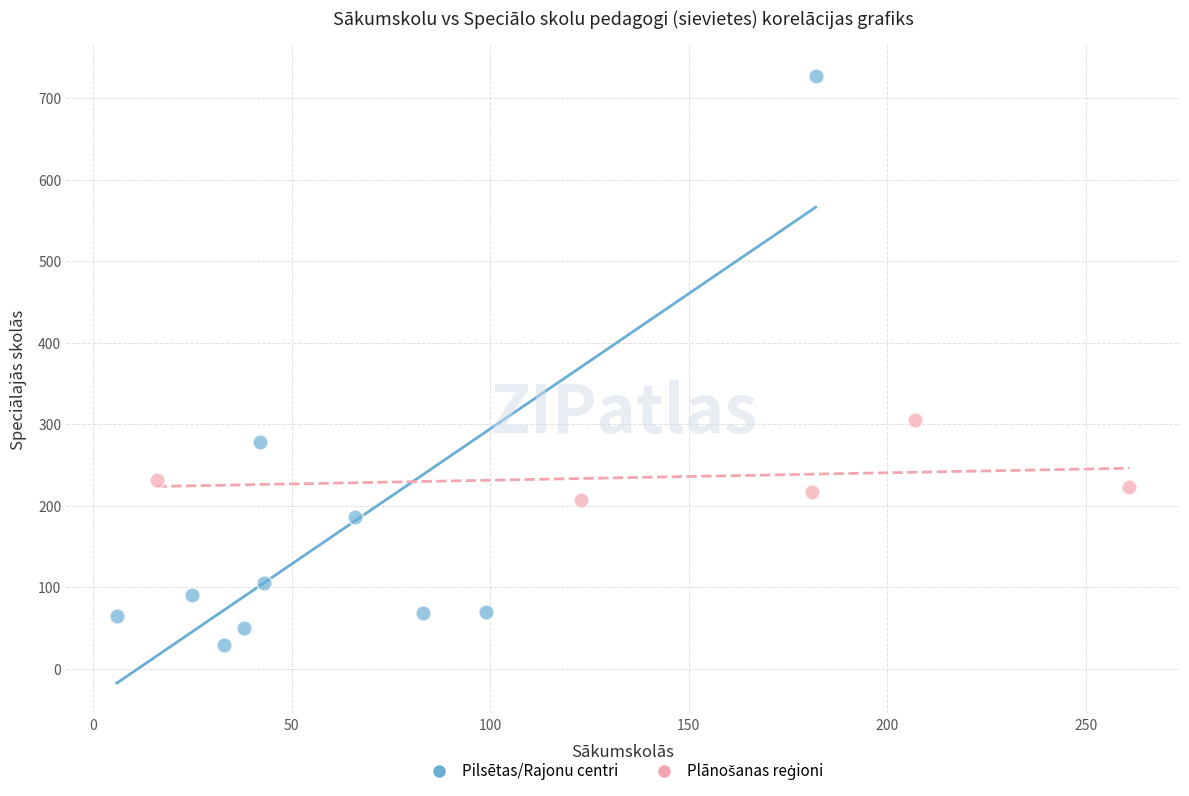

Which series has the largest Y range (max minus min)?

Pilsētas/Rajonu centri